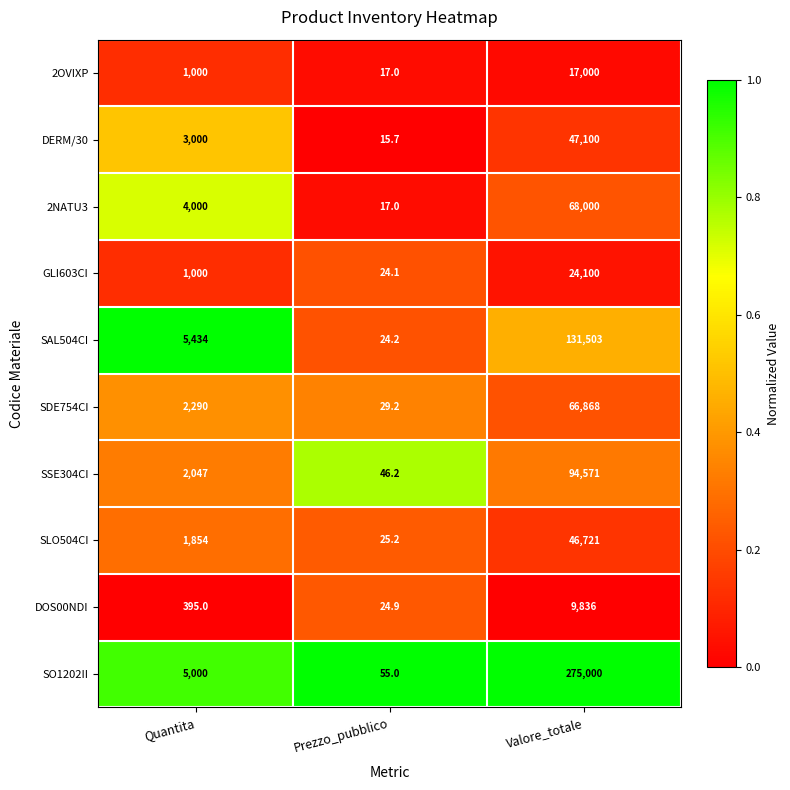

Which series changed the most between Prezzo_pubblico and Valore_totale?

SO1202II